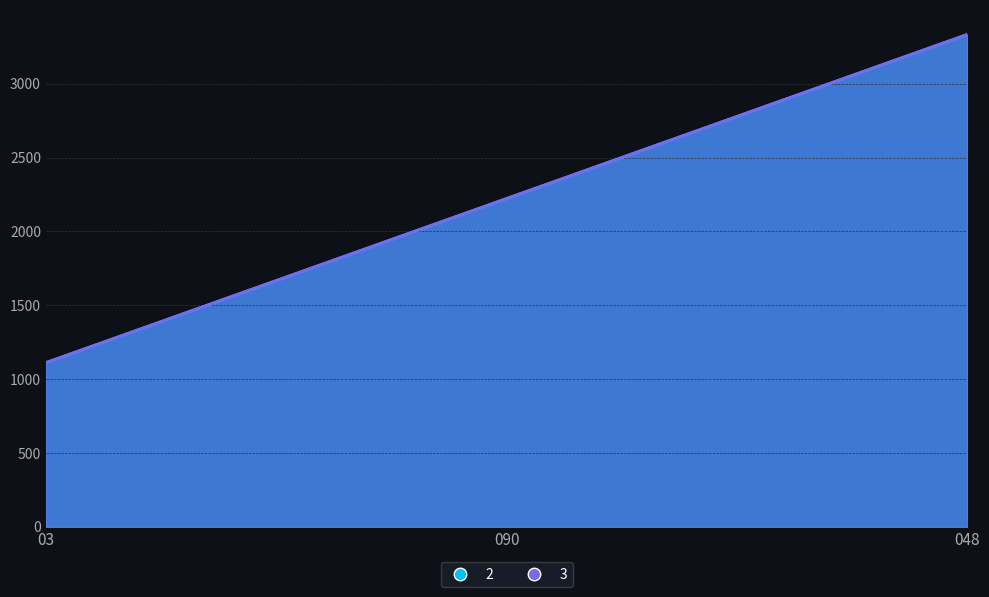

At which category is the sum across all series the highest?

048